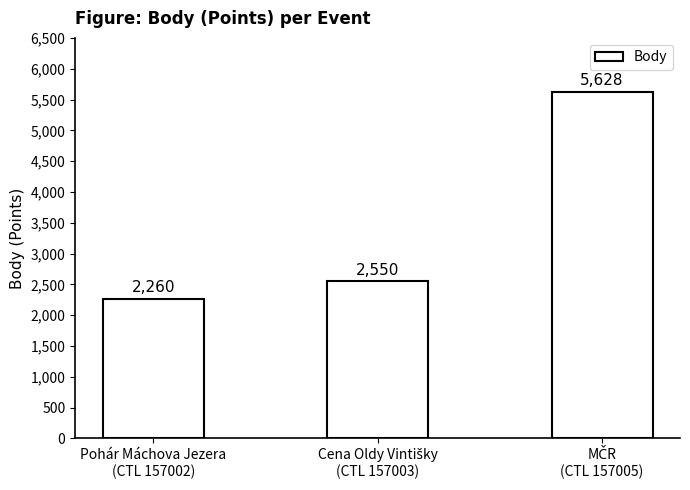

What is the value of the 2nd bar from the left?

2550